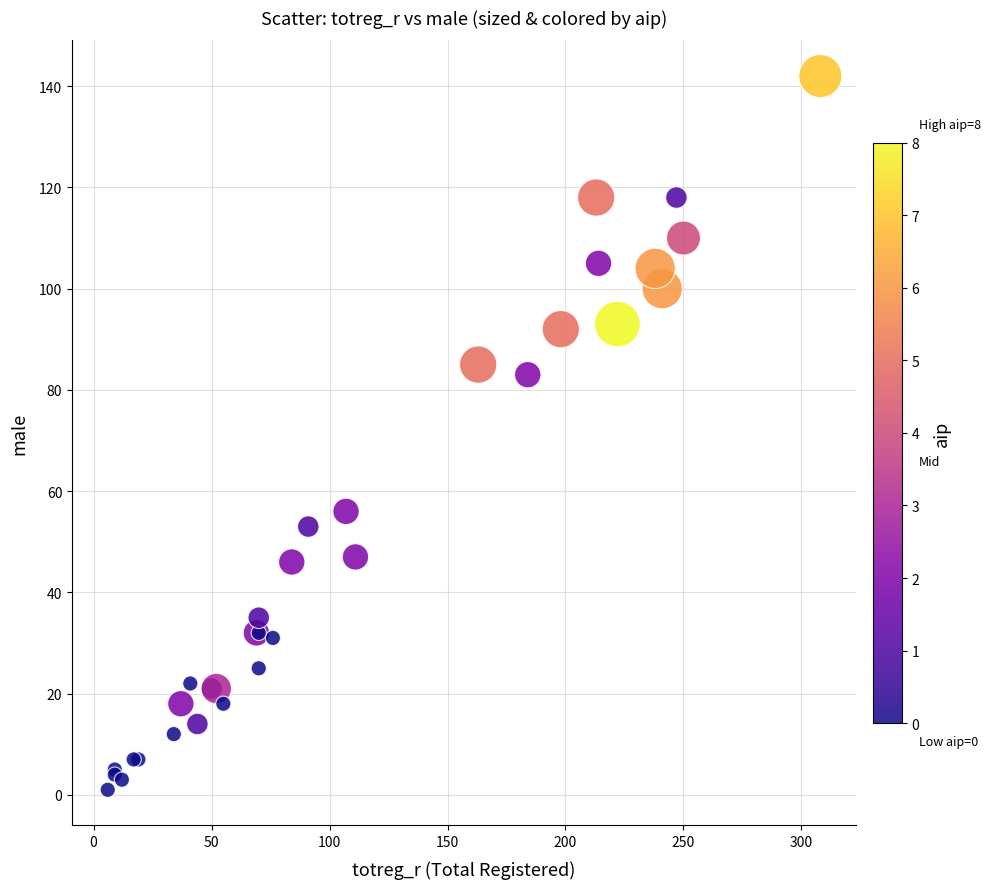

What Y value in the scatter plot is closest to 71?

83